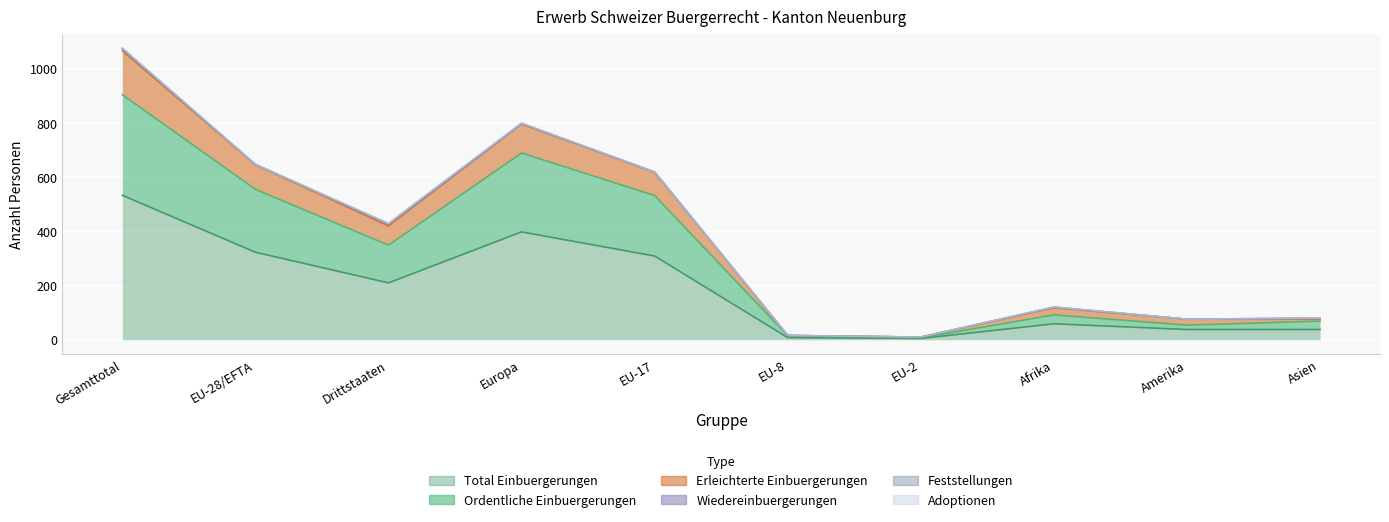

Is the value of Ordentliche Einbuergerungen at Drittstaaten greater than the value of Total Einbuergerungen at Gesamttotal?

No